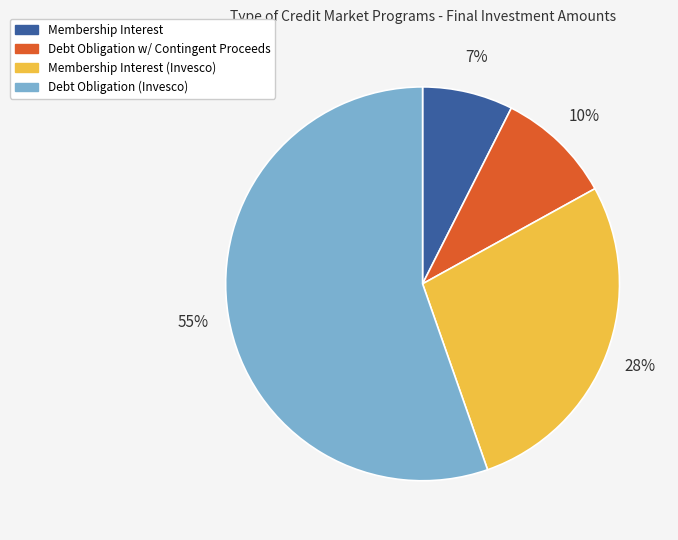

How many segments does this pie chart have?

4